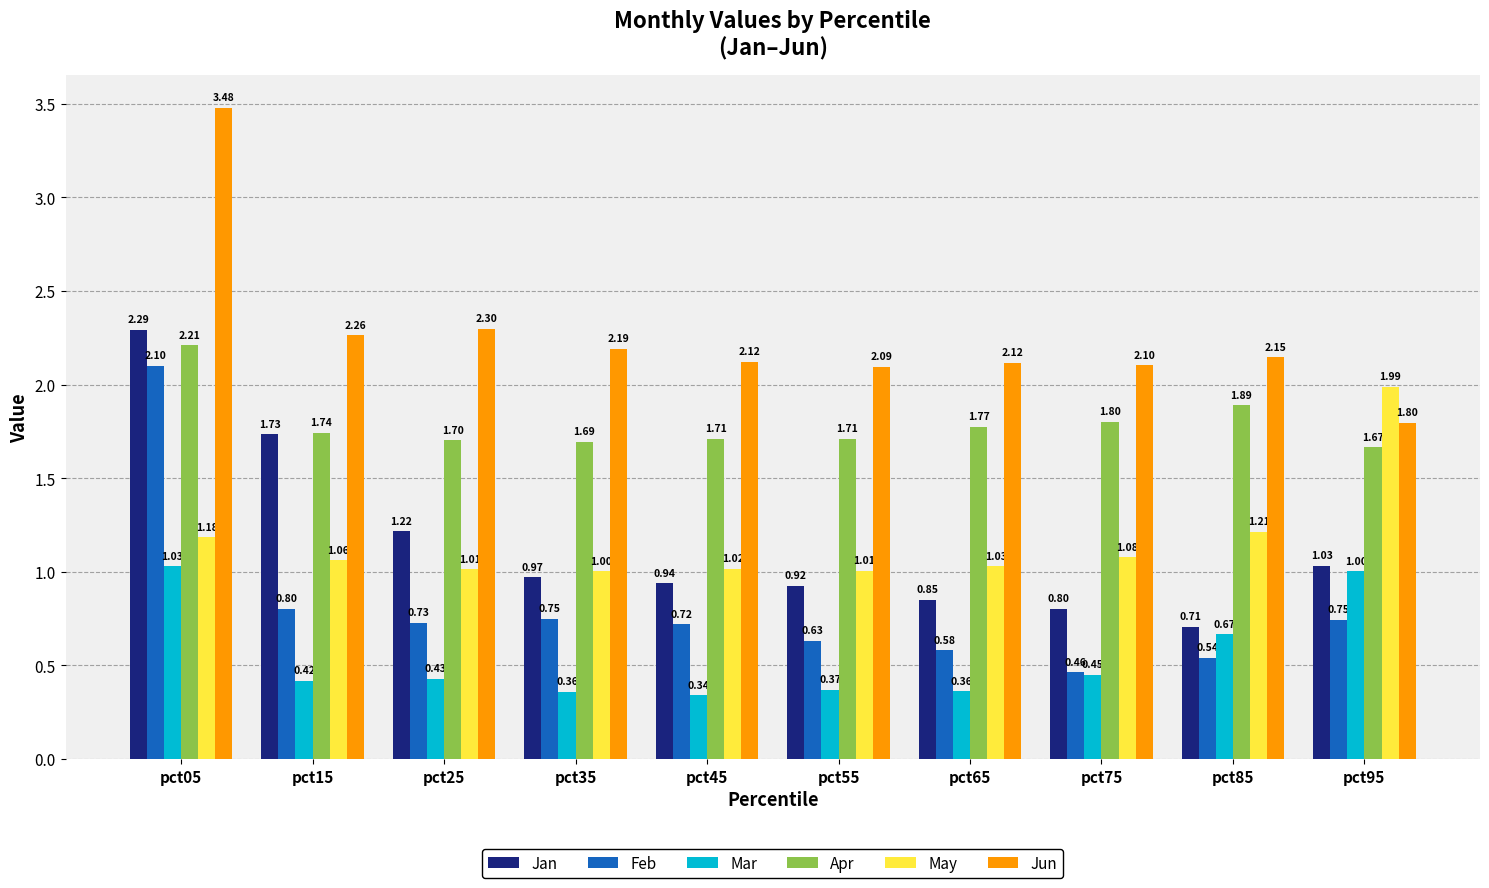

Which series has the largest total across all categories?

Jun